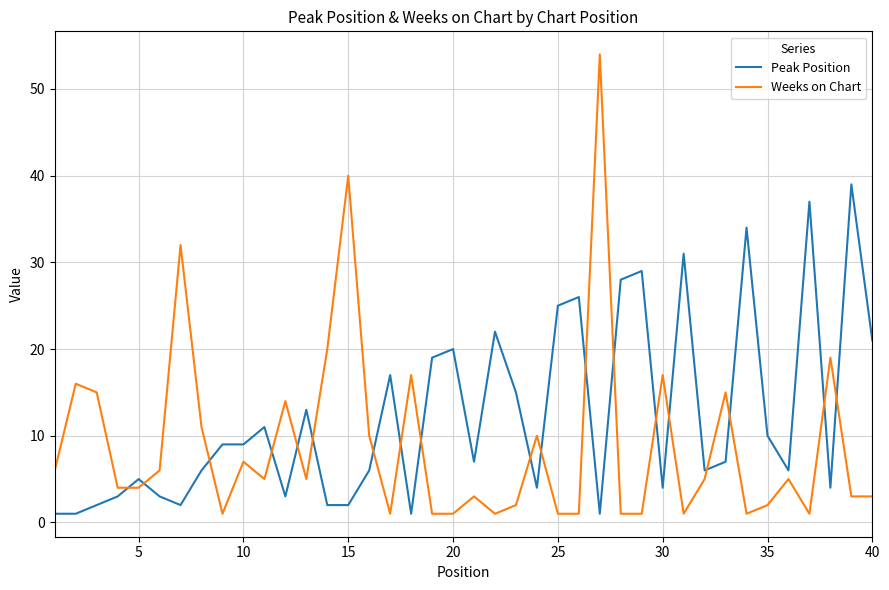

Which series has the largest total across all categories?

Peak Position